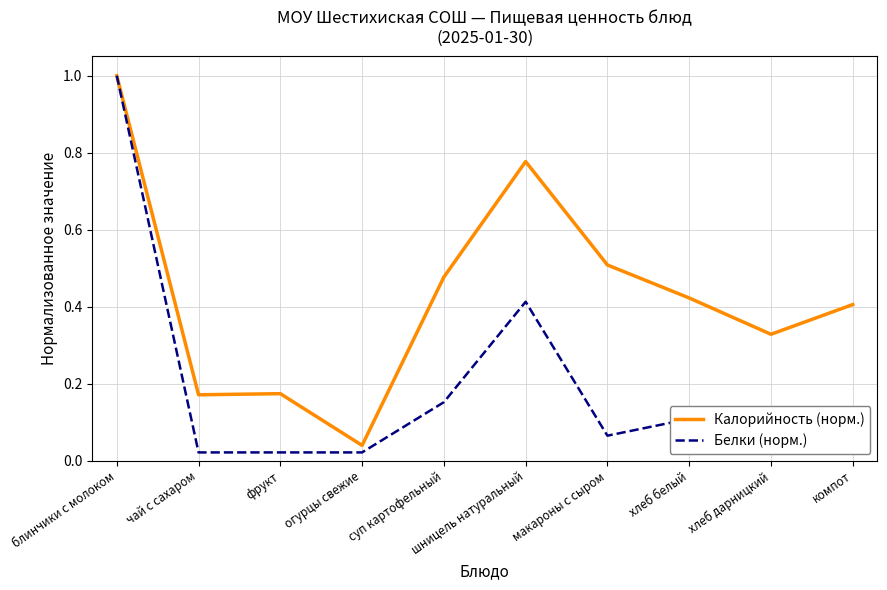

List the series in order of their peak value, highest first.

Калорийность (норм.), Белки (норм.)